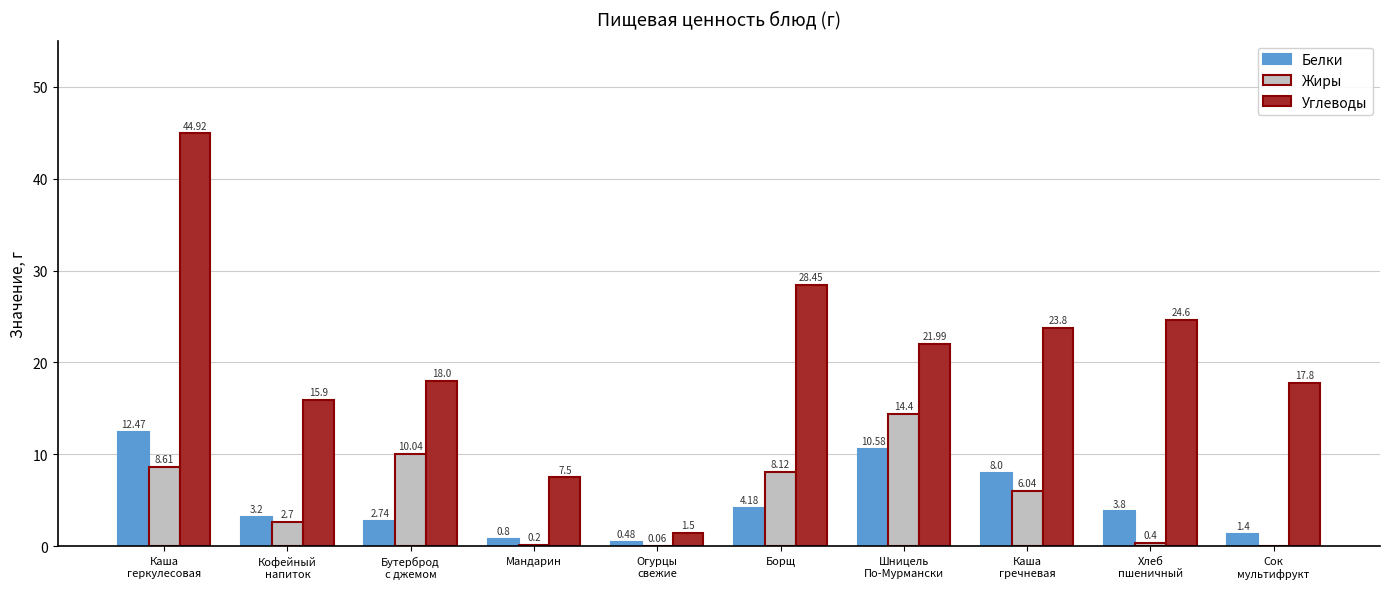

What is the average value of the Углеводы series?

20.4